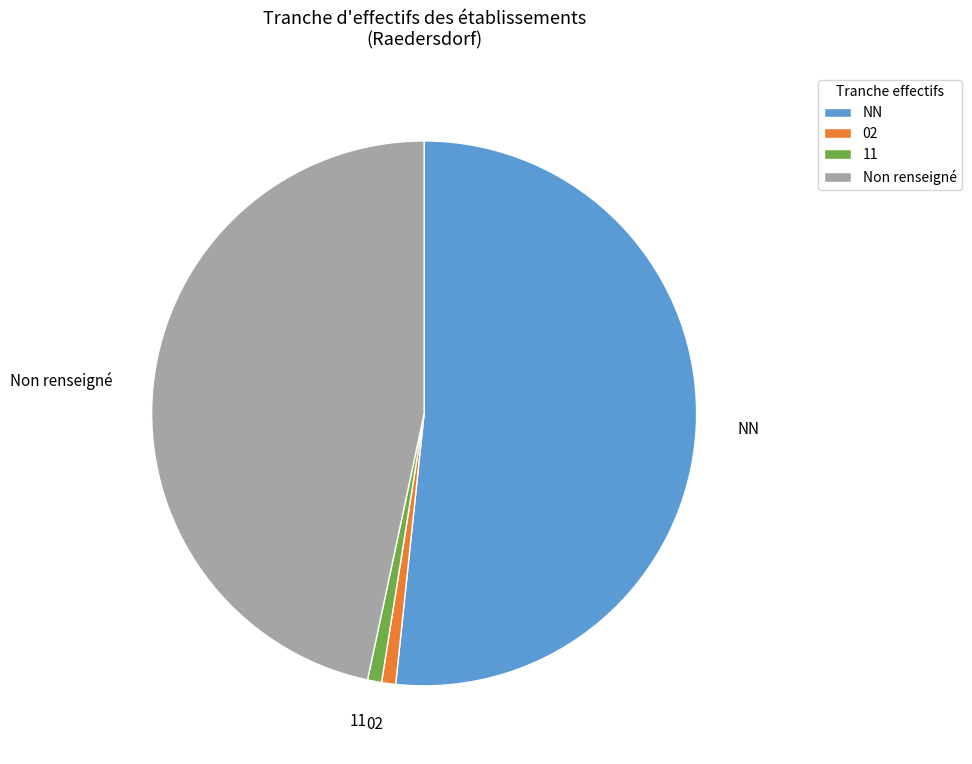

How many segments does this pie chart have?

4